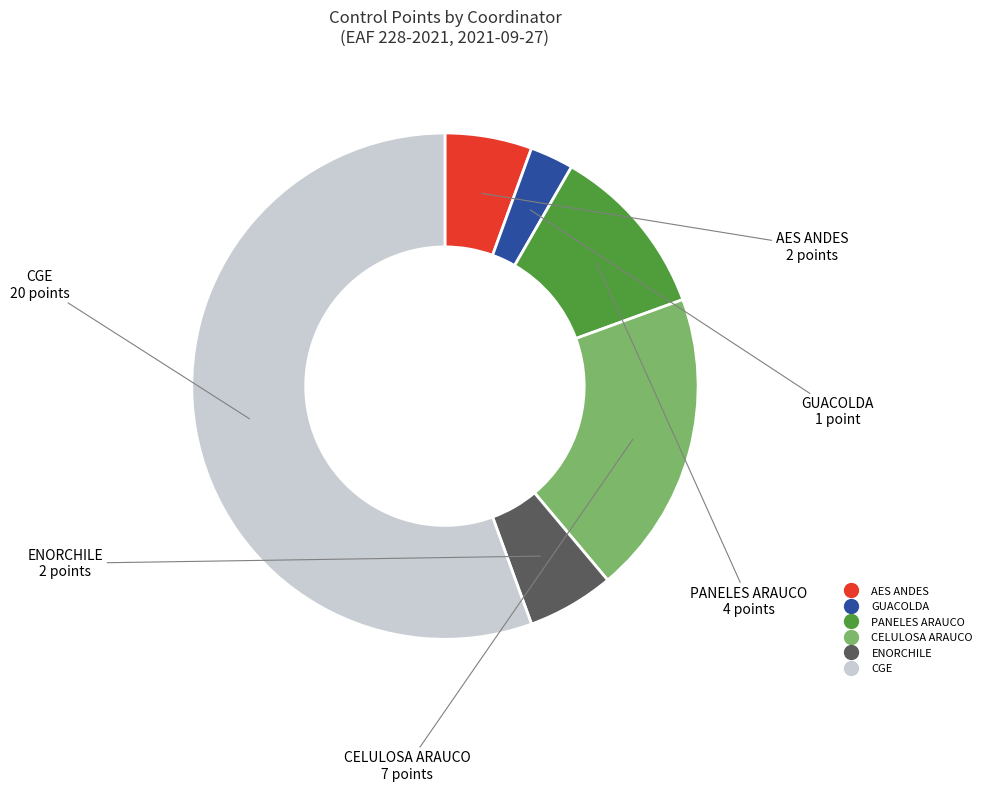

Does any single category account for the majority?

Yes